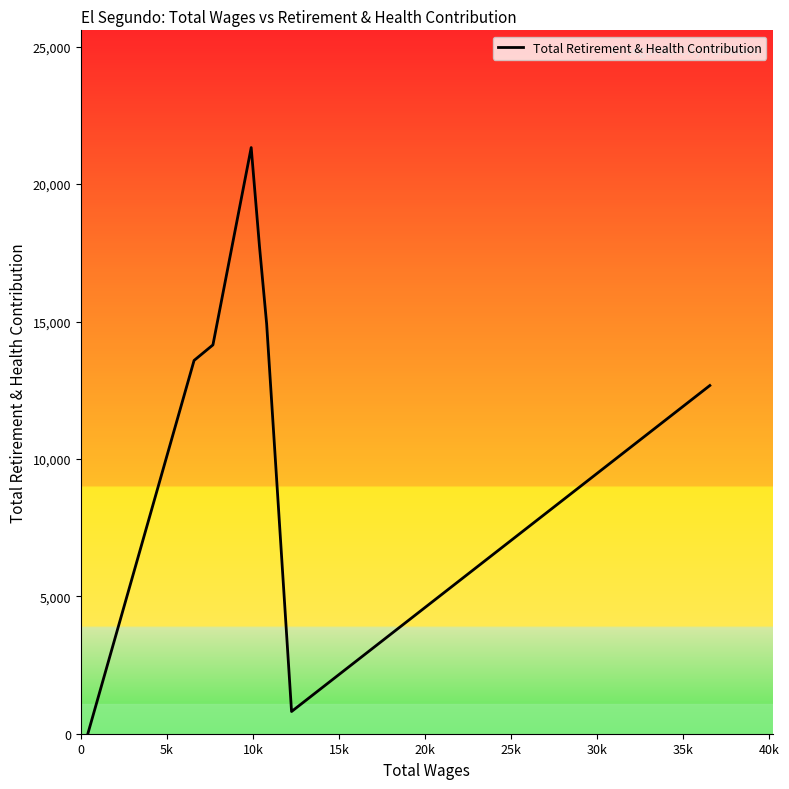

Reading left to right, list all the values displayed in this chart.

9	13583	14149	21330	17722	14915	808	12671